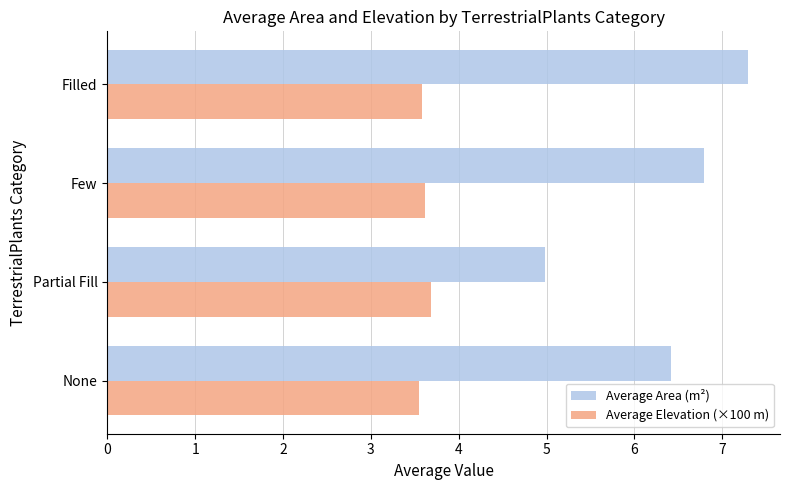

How many Average Elevation (×100 m) values are between 3 and 4?

4